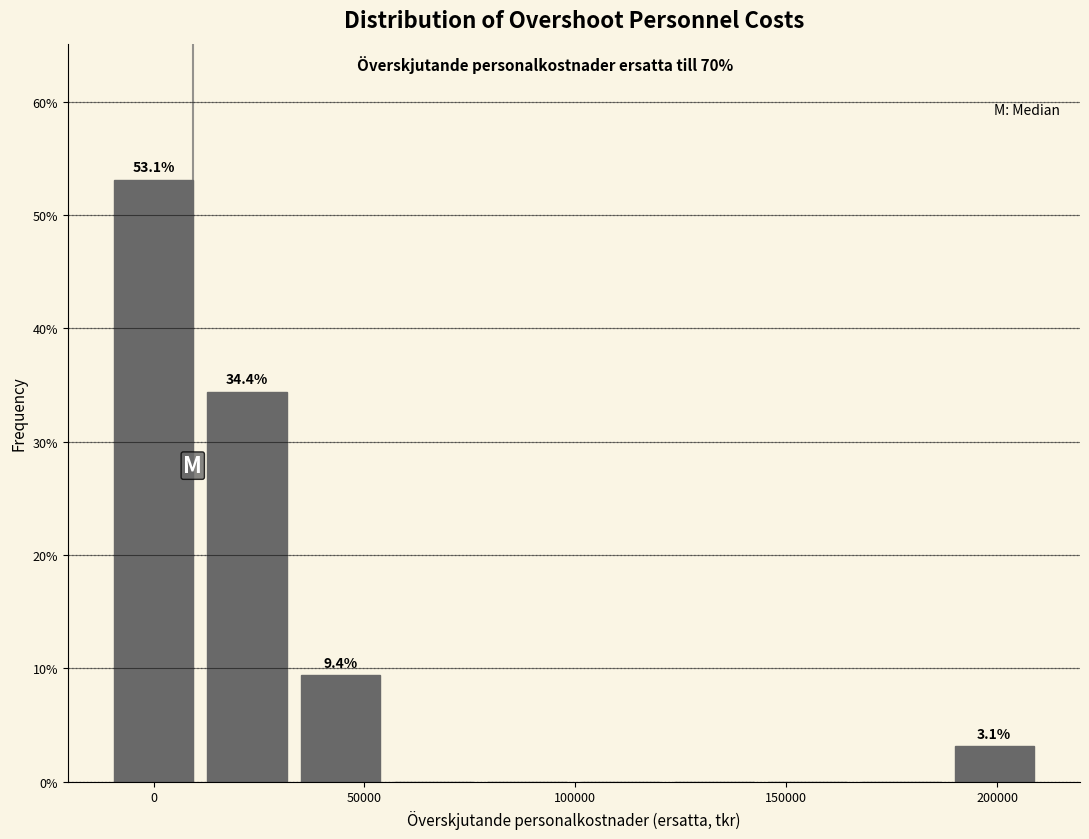

Which range on the x-axis has the tallest bar?

-10000 to 10000